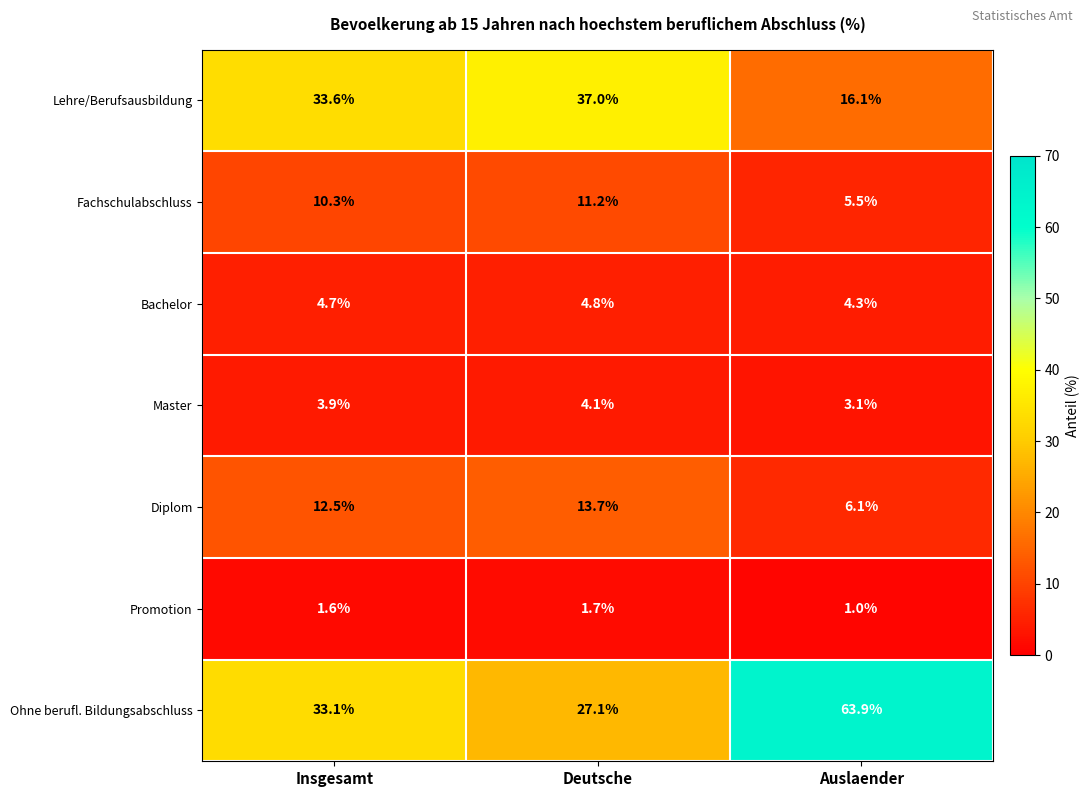

What is the difference between the Fachschulabschluss values at Insgesamt and Auslaender?

4.8